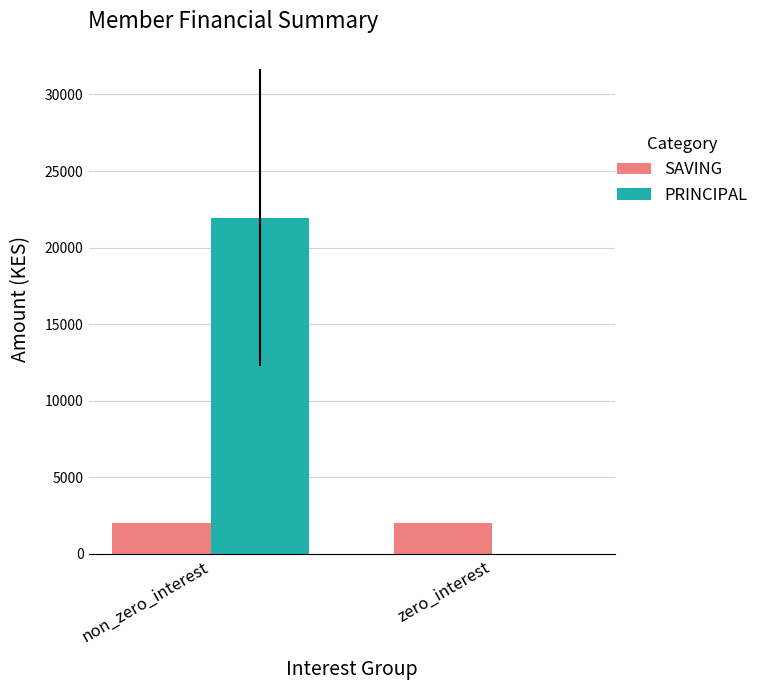

Between non_zero_interest and zero_interest, which series saw the biggest shift?

PRINCIPAL